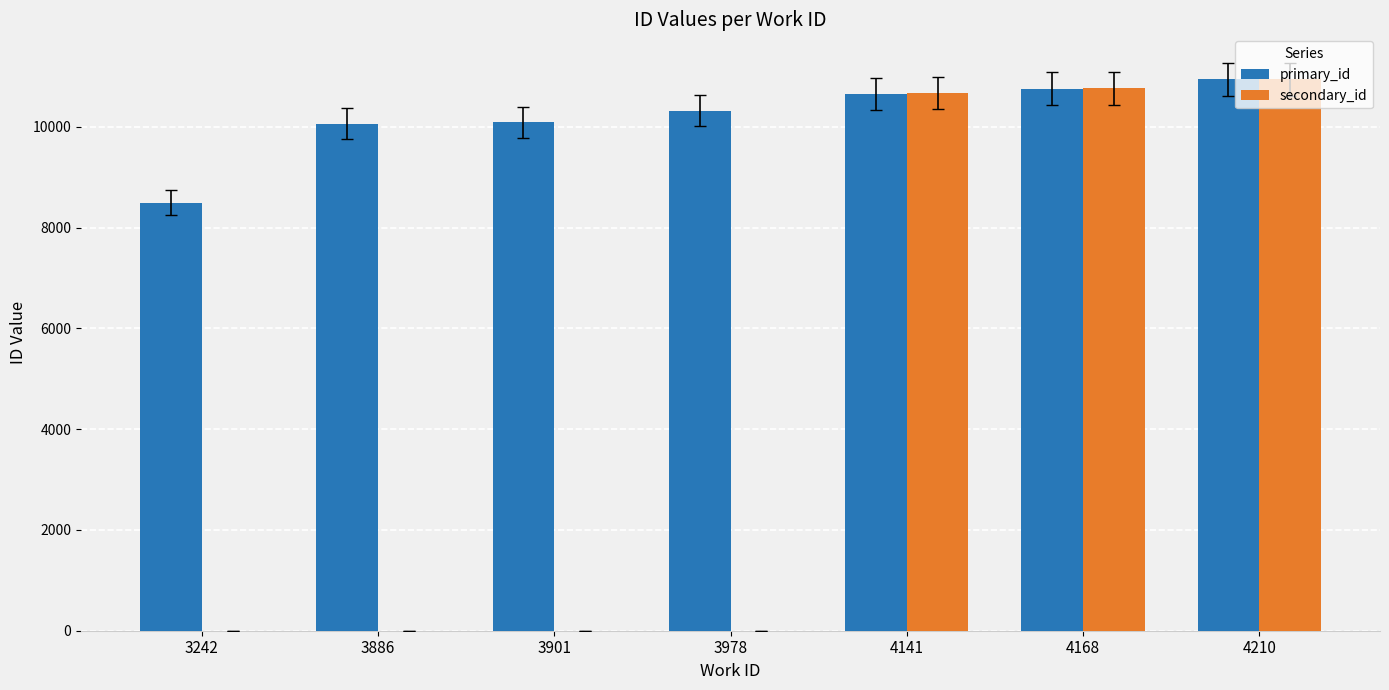

How many data points in secondary_id are above 0?

3